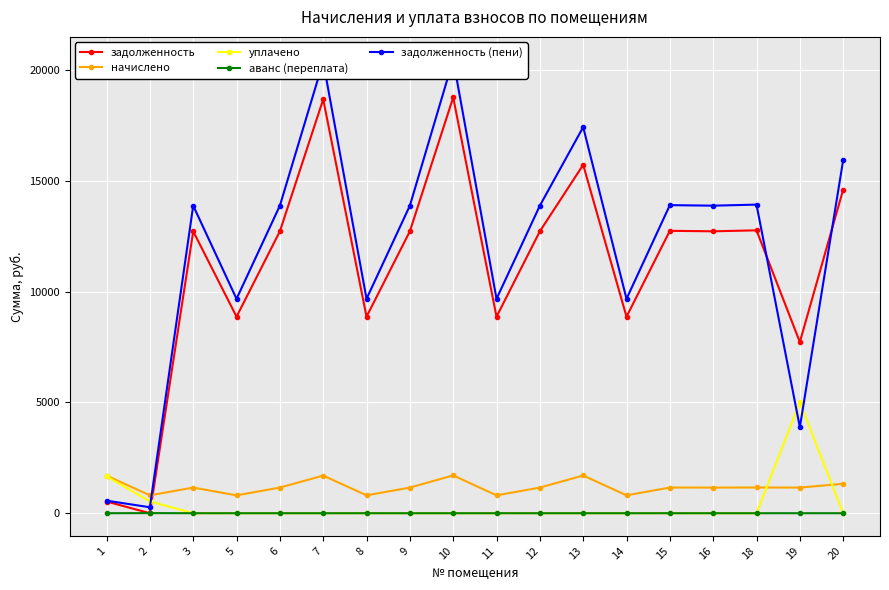

Which label corresponds to the smallest value in the chart?

2